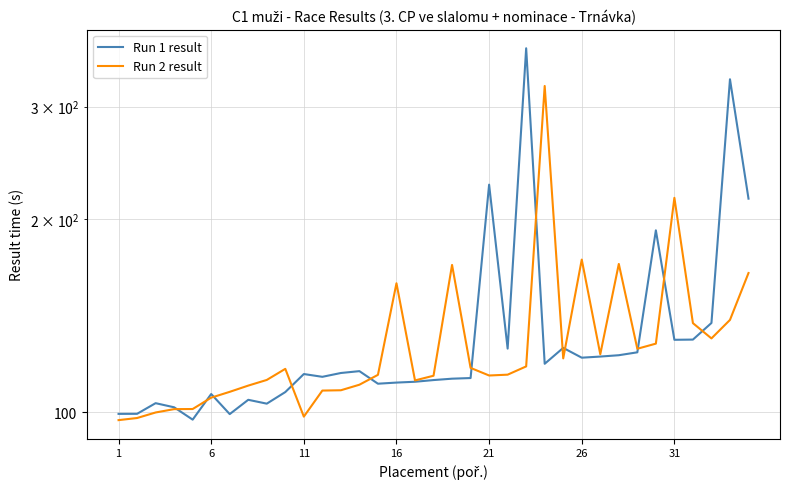

Does the chart display data point markers on the line(s)?

No